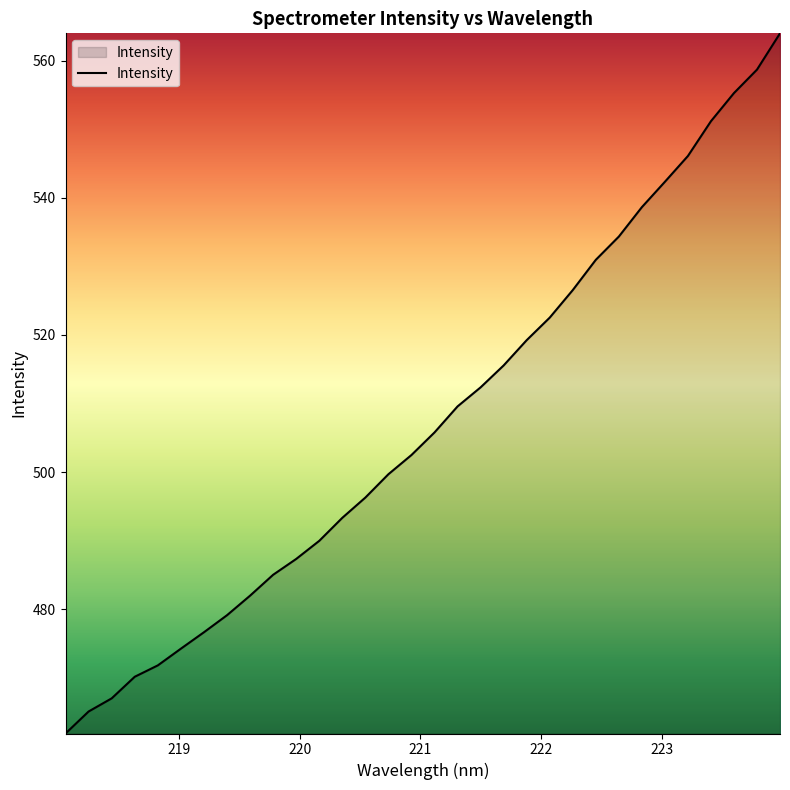

What is the greatest value displayed?

564.0